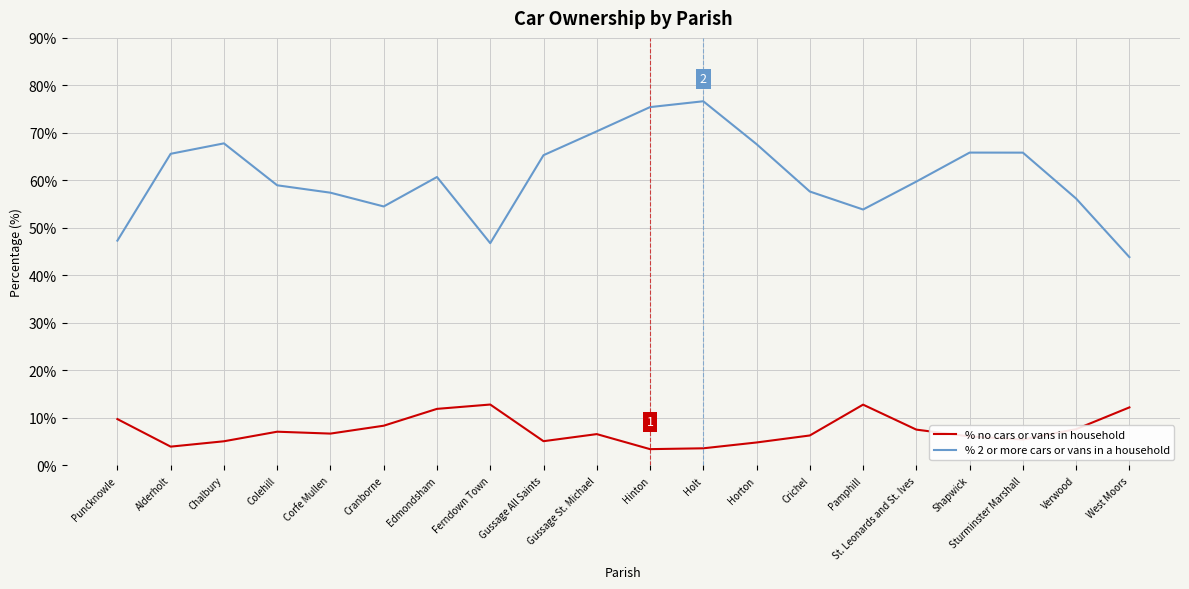

What is the greatest value displayed?

76.7